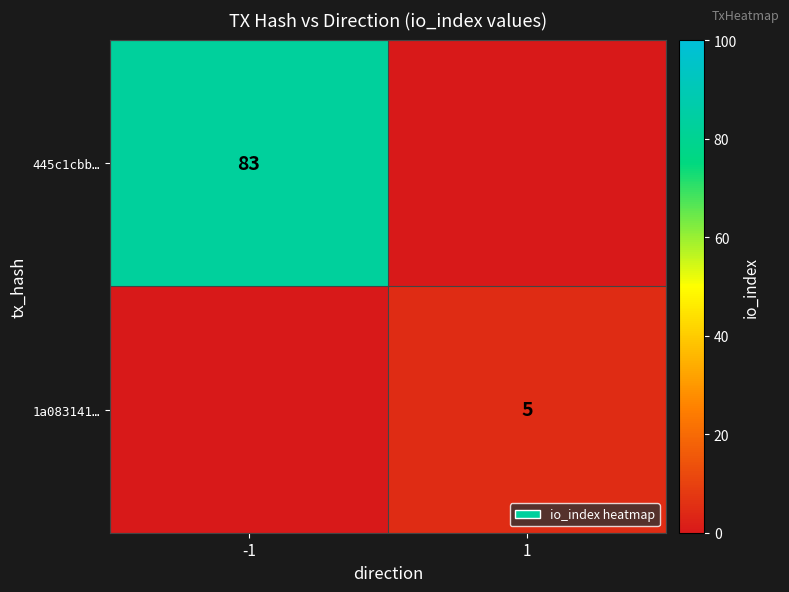

The 445c1cbb… series shows 83 at -1. True or false?

True